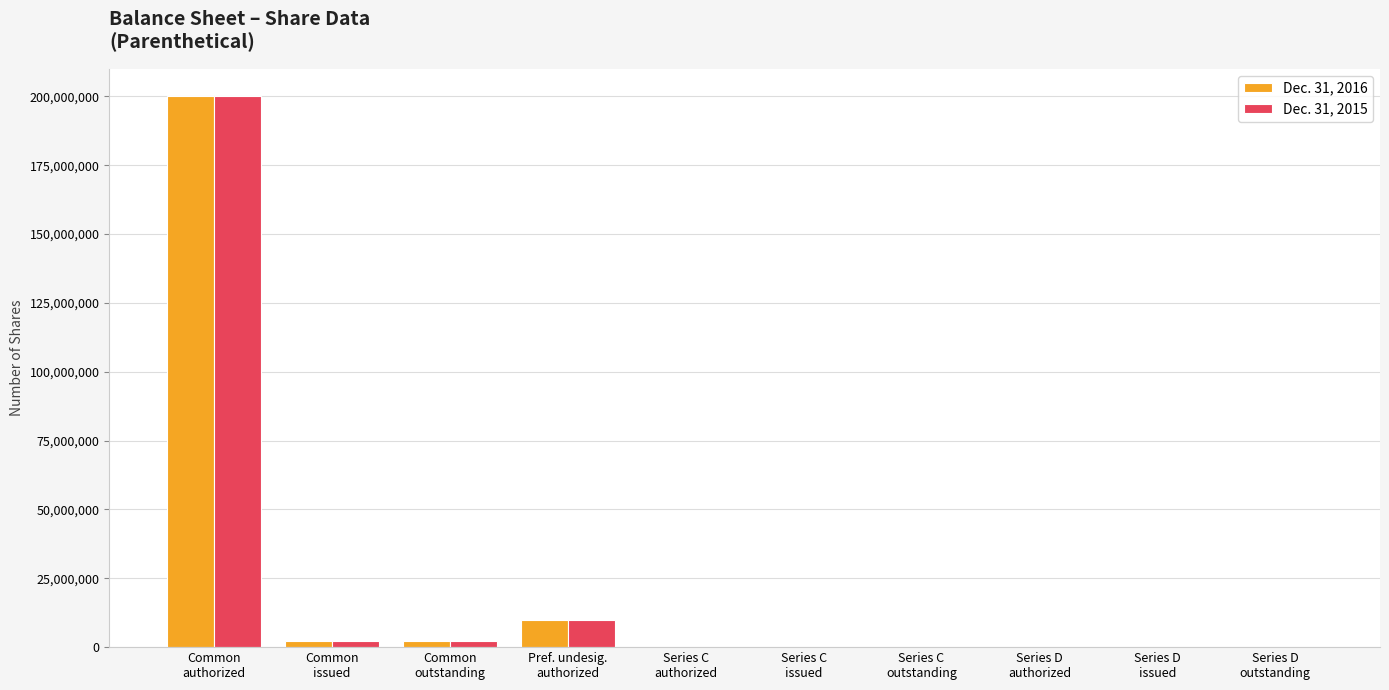

The Dec. 31, 2015 series shows 10 at Series D
authorized. True or false?

True